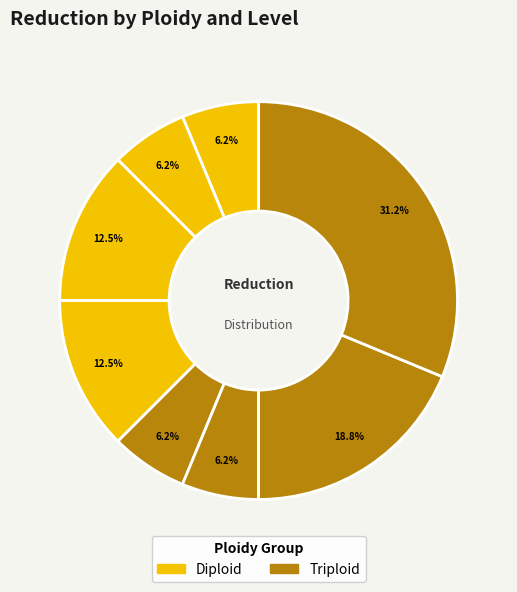

Does any single category account for the majority?

No